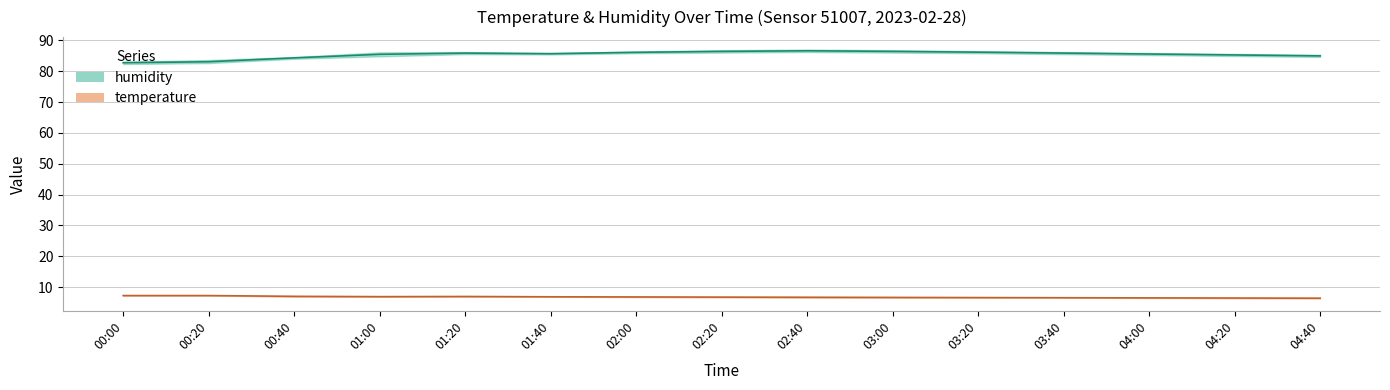

Is it true that humidity_mid equals 121.0 at 00:20?

False